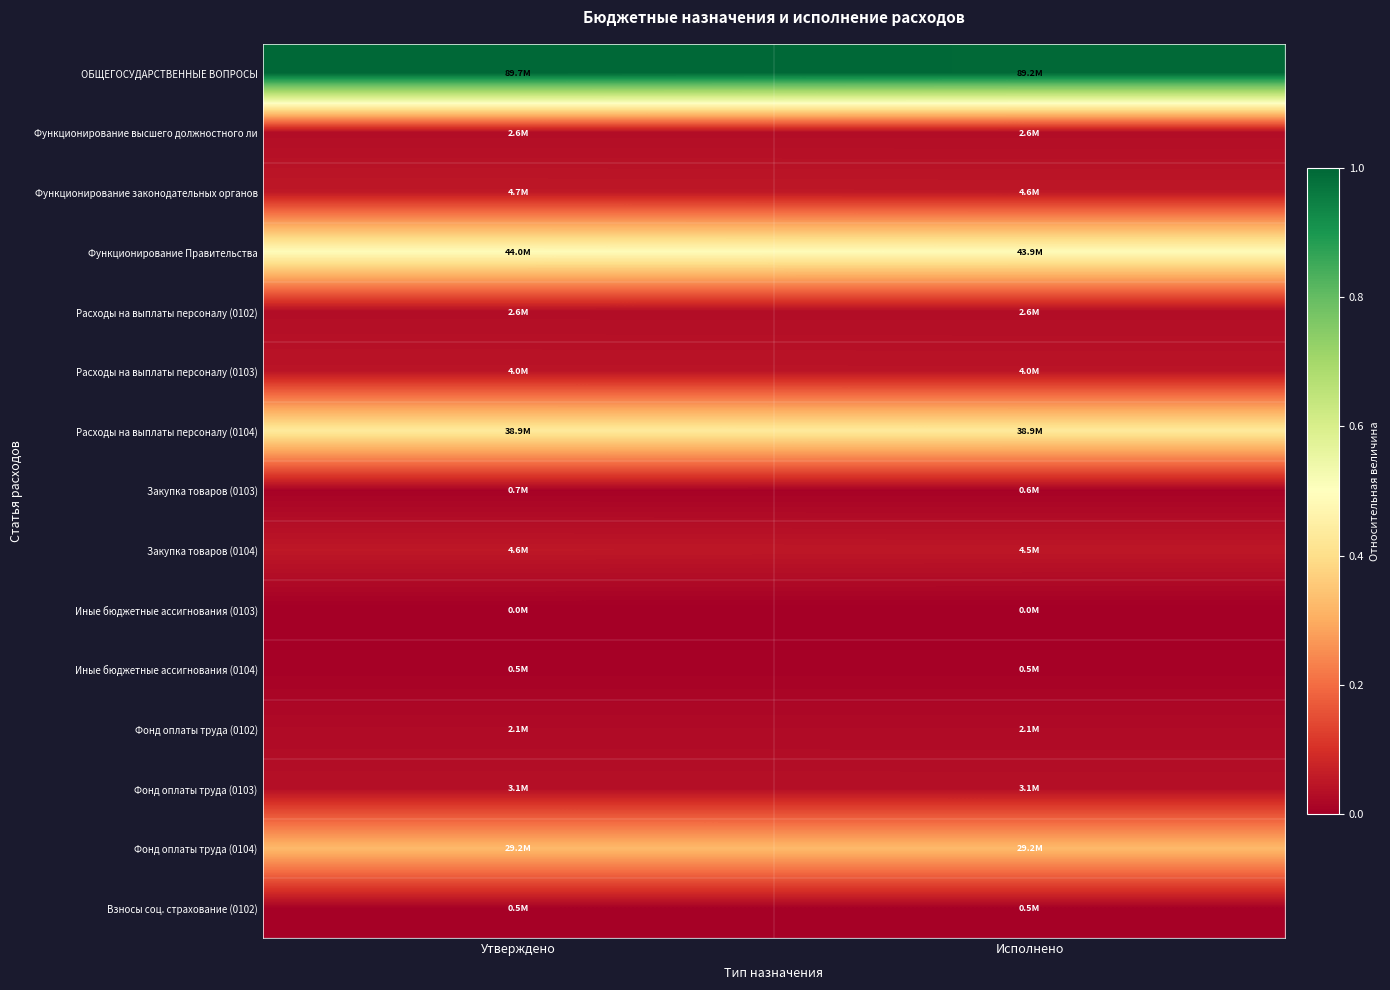

Rank the series by their maximum value, from lowest to highest.

Иные бюджетные ассигнования (0103), Взносы соц. страхование (0102), Иные бюджетные ассигнования (0104), Закупка товаров (0103), Фонд оплаты труда (0102), Функционирование высшего должностного ли, Расходы на выплаты персоналу (0102), Фонд оплаты труда (0103), Расходы на выплаты персоналу (0103), Закупка товаров (0104), Функционирование законодательных органов, Фонд оплаты труда (0104), Расходы на выплаты персоналу (0104), Функционирование Правительства, ОБЩЕГОСУДАРСТВЕННЫЕ ВОПРОСЫ